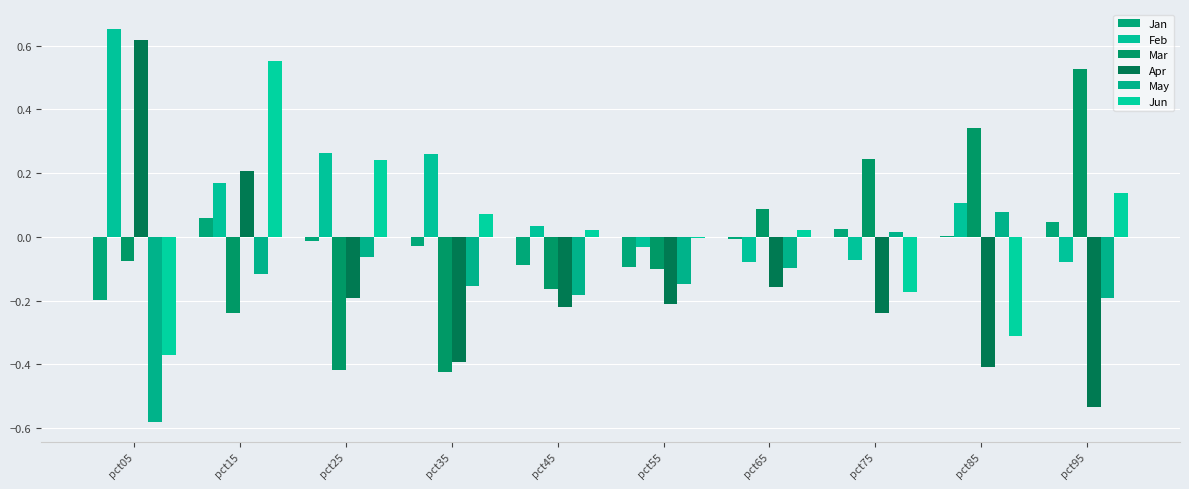

What is the difference between the highest and lowest values at pct95?

1.1